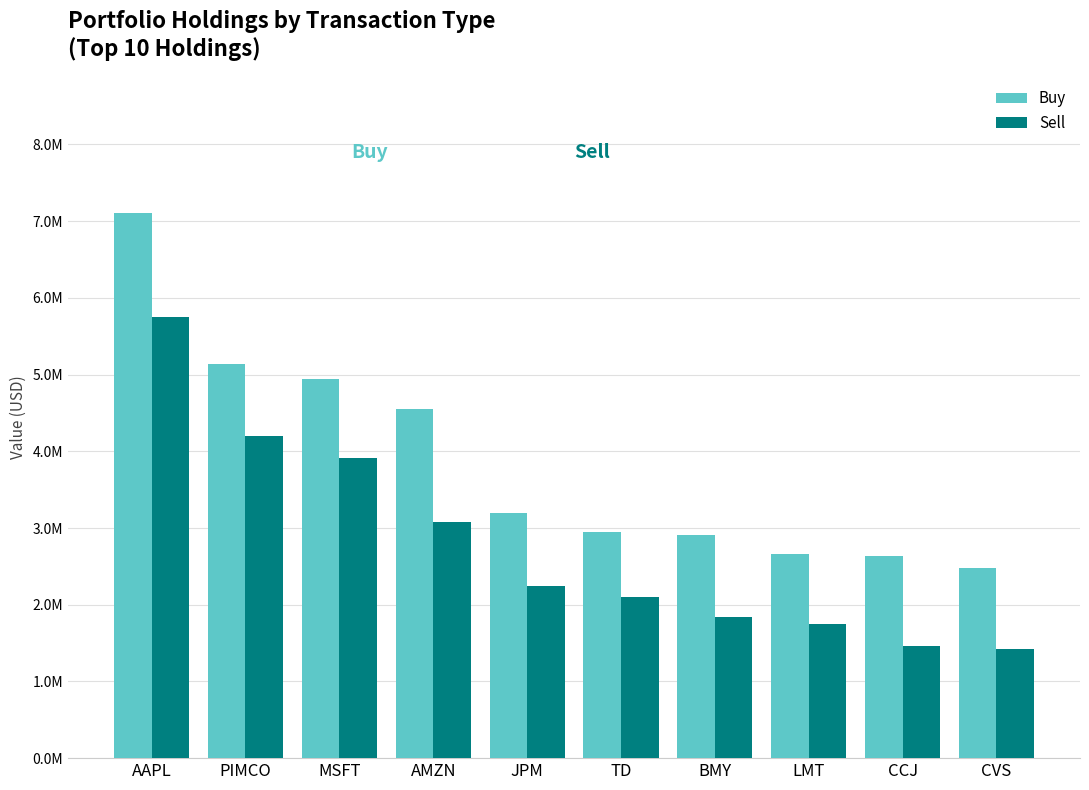

Which category has the highest value across all series?

AAPL